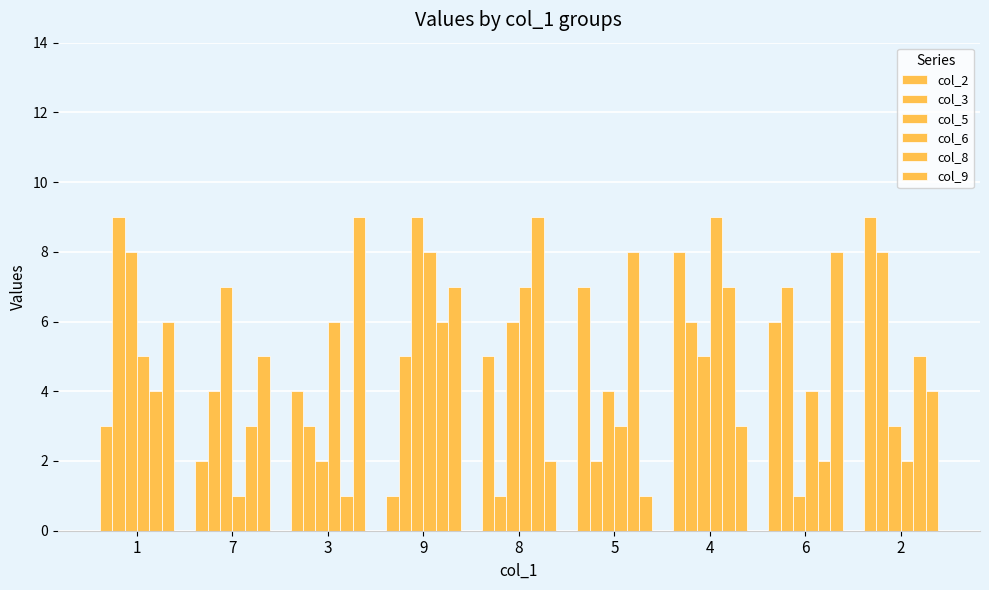

Reading left to right, what are all the values shown in this chart?

col_2: 1=3	7=2	3=4	9=1	8=5	5=7	4=8	6=6	2=9
col_3: 1=9	7=4	3=3	9=5	8=1	5=2	4=6	6=7	2=8
col_5: 1=8	7=7	3=2	9=9	8=6	5=4	4=5	6=1	2=3
col_6: 1=5	7=1	3=6	9=8	8=7	5=3	4=9	6=4	2=2
col_8: 1=4	7=3	3=1	9=6	8=9	5=8	4=7	6=2	2=5
col_9: 1=6	7=5	3=9	9=7	8=2	5=1	4=3	6=8	2=4